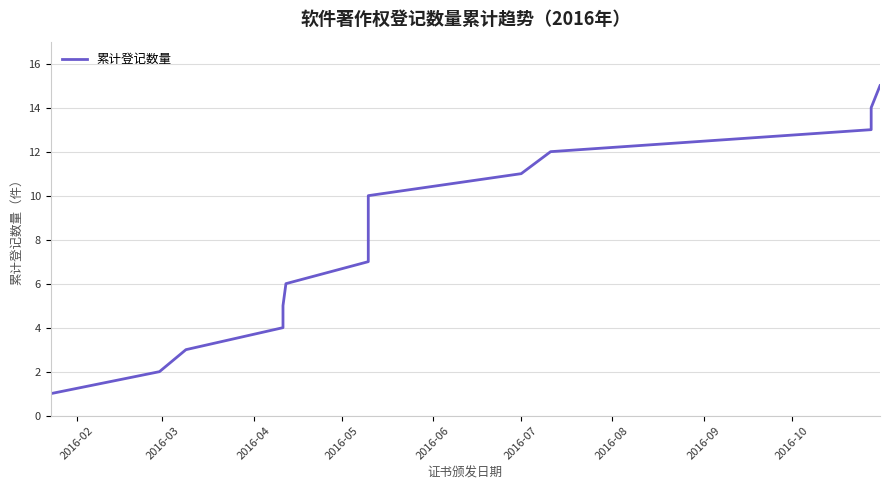

What position from the left is 2016-08?

7